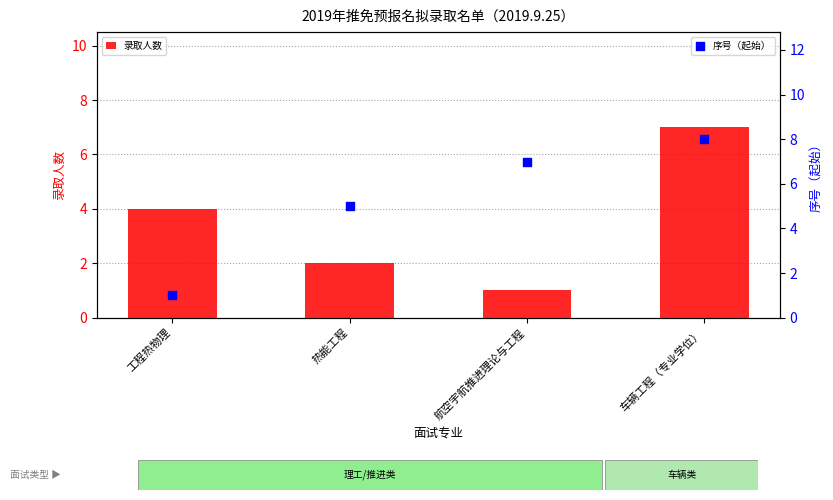

At which category is the sum across all series the highest?

车辆工程（专业学位）